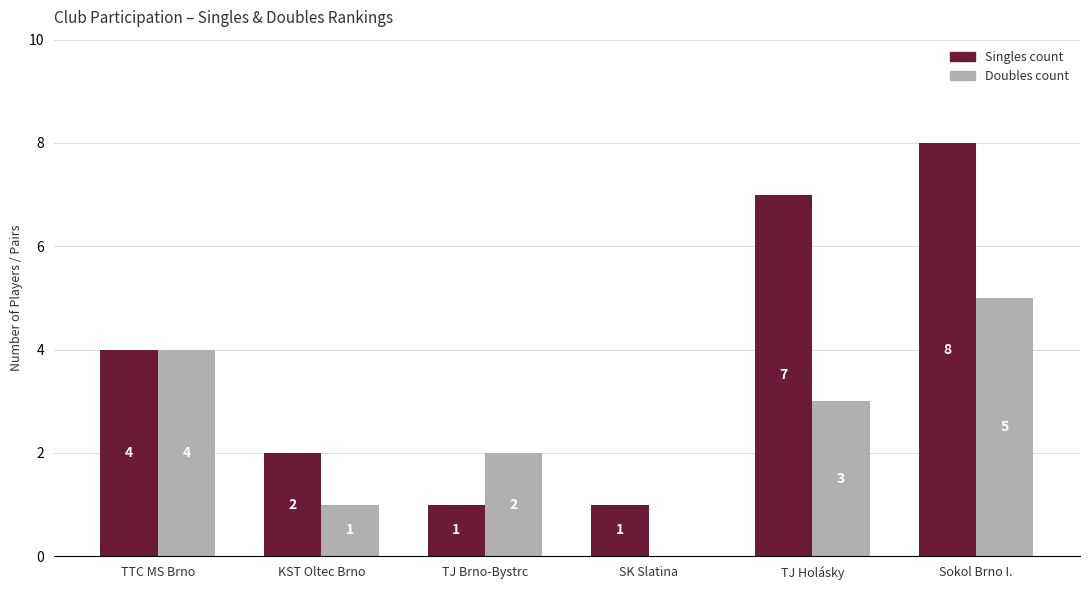

What is the difference between the Doubles count values at Sokol Brno I. and TJ Holásky?

2